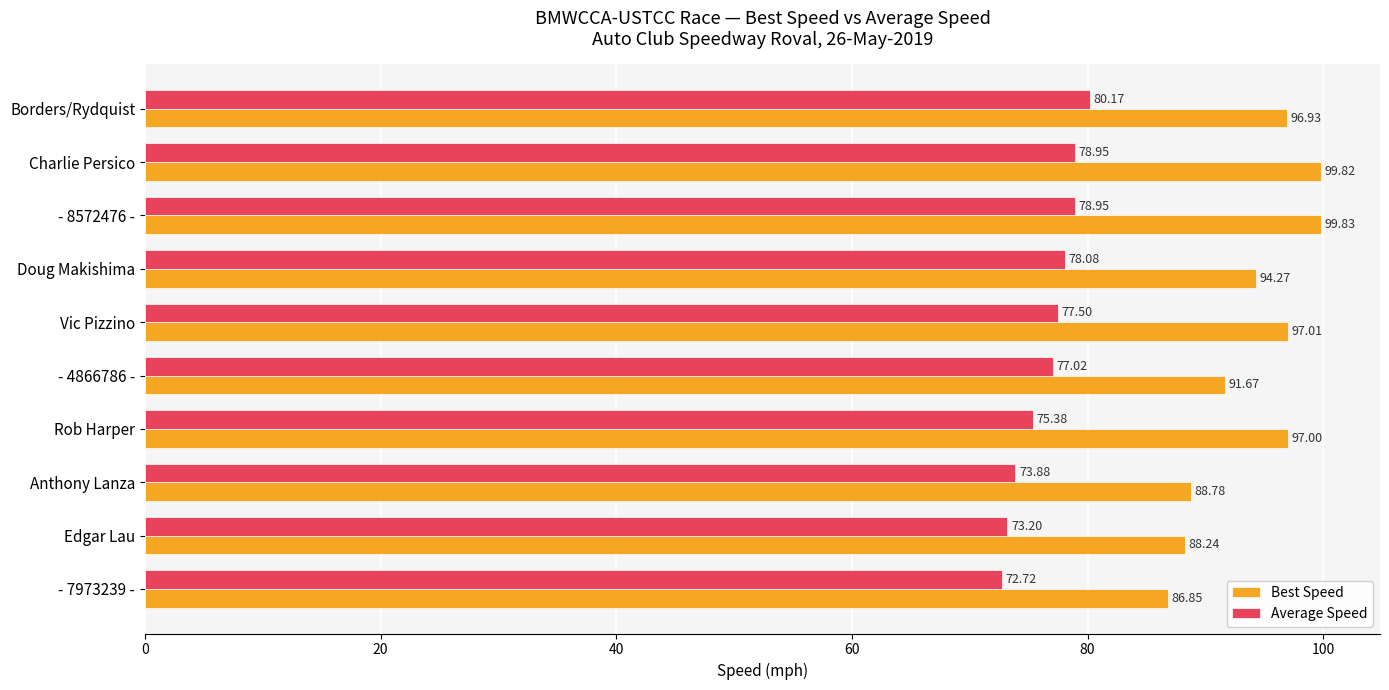

What is the sum of all Average Speed values?

765.9